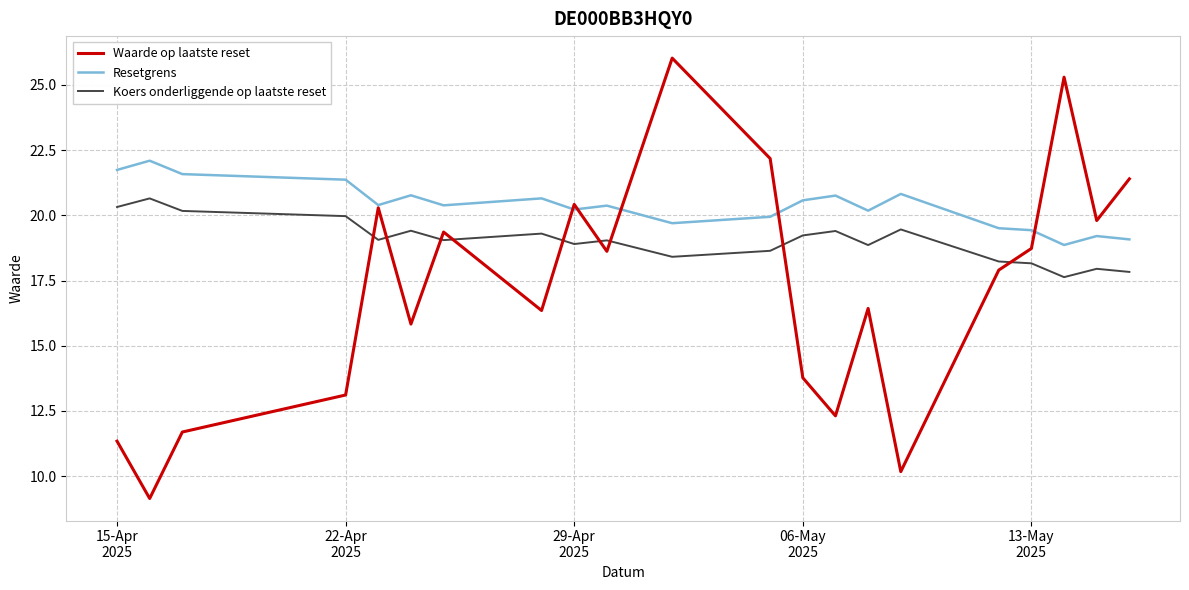

True or false: Koers onderliggende op laatste reset and Resetgrens cross at least once.

False